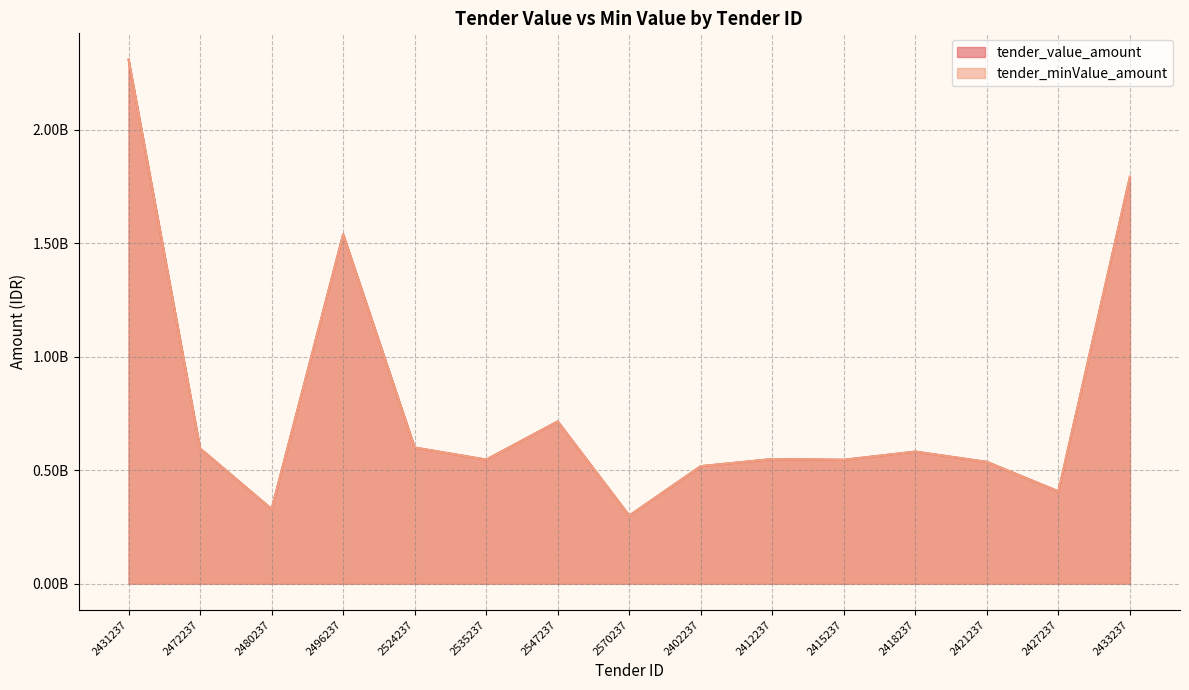

At which category is the sum across all series the highest?

2431237